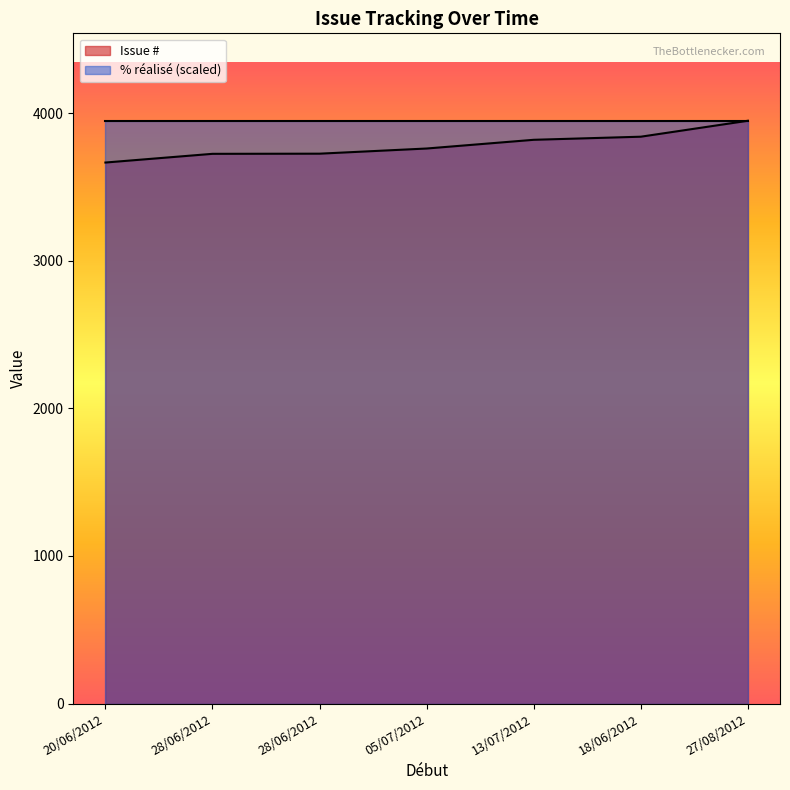

The chart shows a value of 3948 at 27/08/2012. True or false?

True